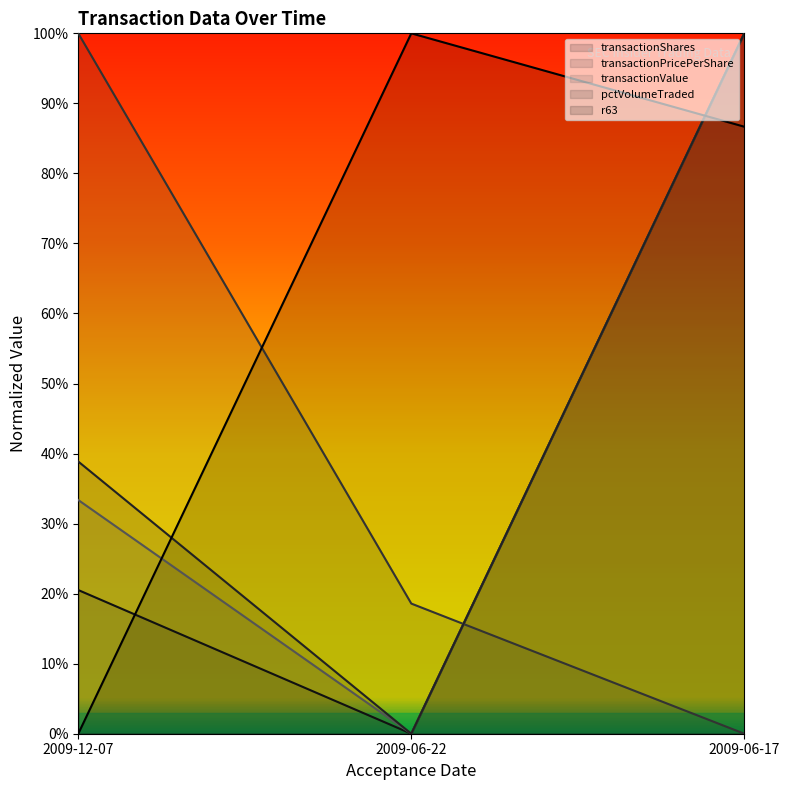

What is the maximum value for transactionValue?

100.0